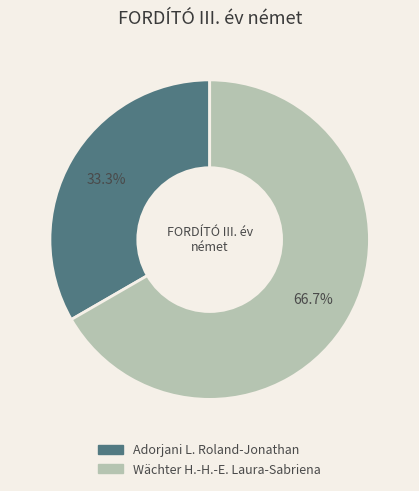

What is the largest slice in the pie chart?

Wächter H.-H.-E. Laura-Sabriena